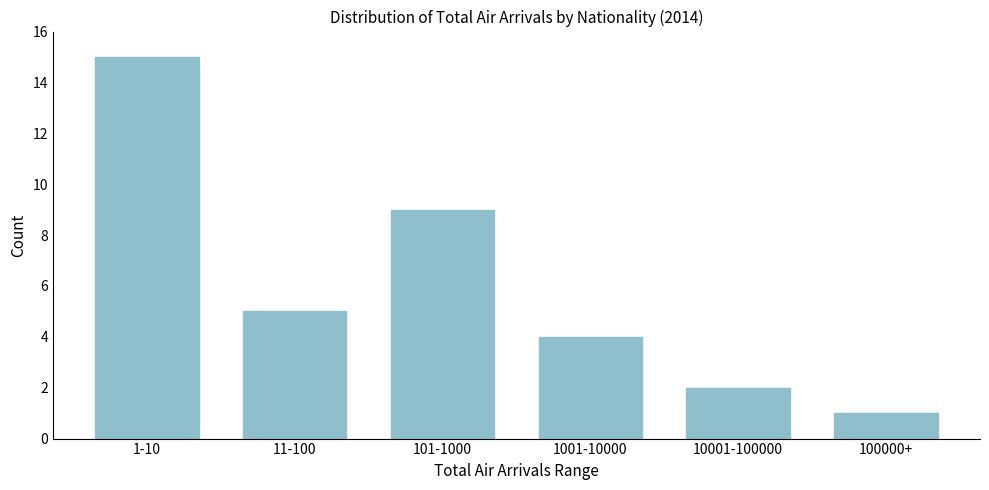

Reading left to right, list all the values displayed in this chart.

15	5	9	4	2	1